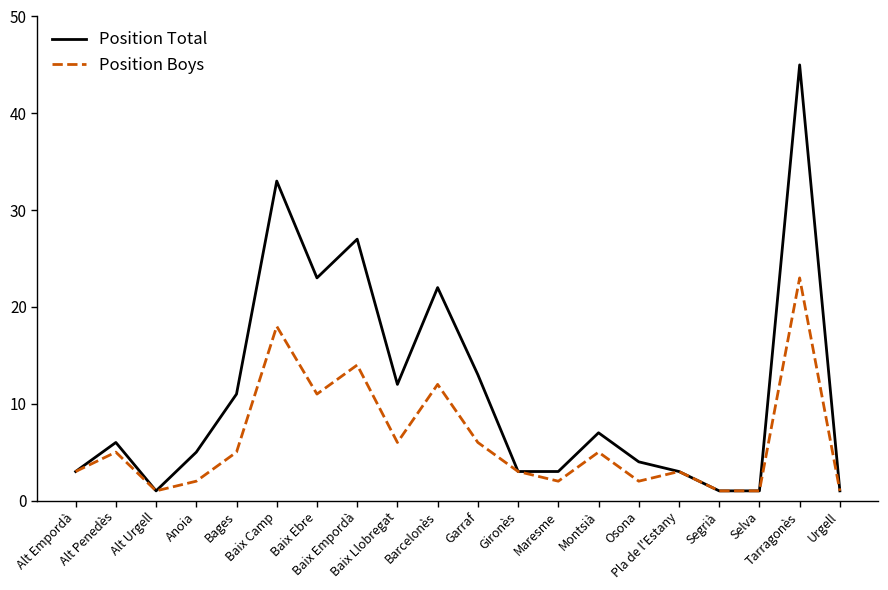

What is the lowest value of the Position Boys series?

1